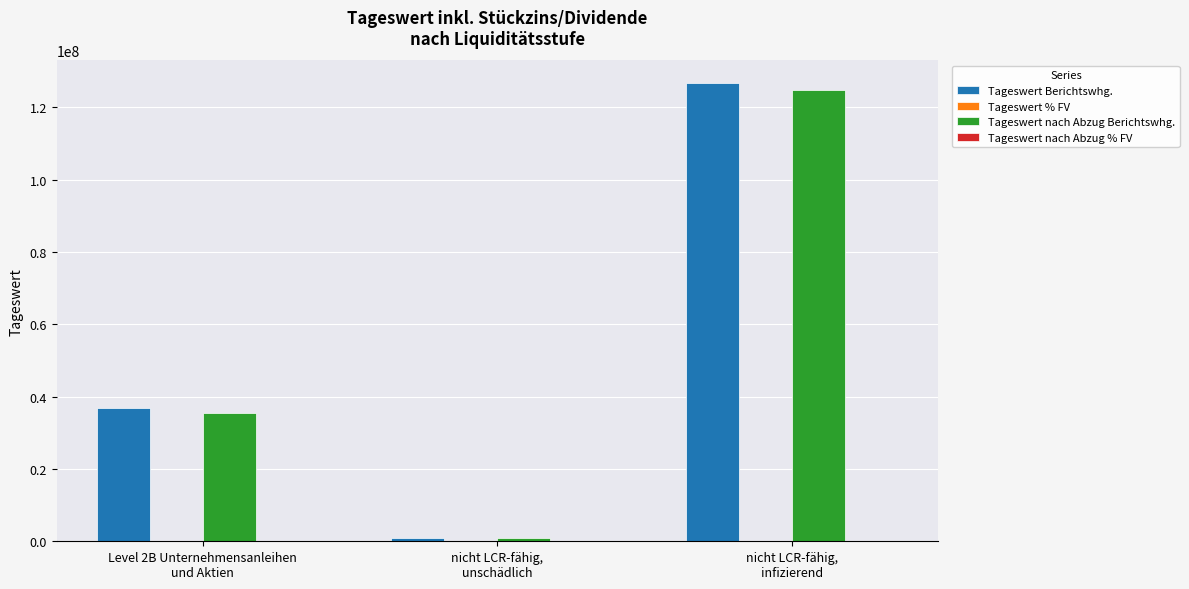

Are the bars grouped side by side (vs. stacked)?

Yes